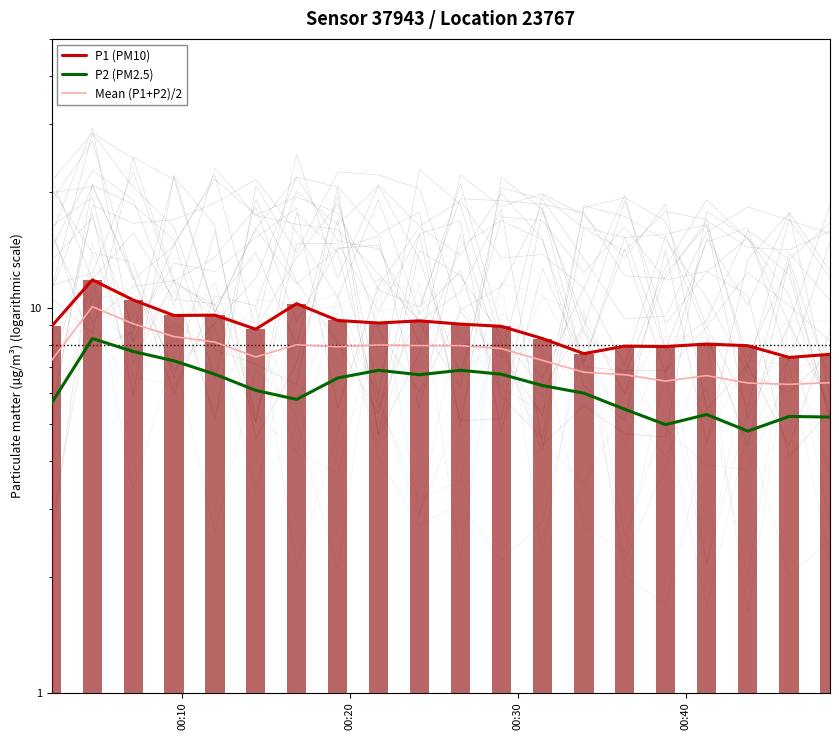

List the series in order of their overall mean, highest first.

P1 (PM10), Mean (P1+P2)/2, P2 (PM2.5)